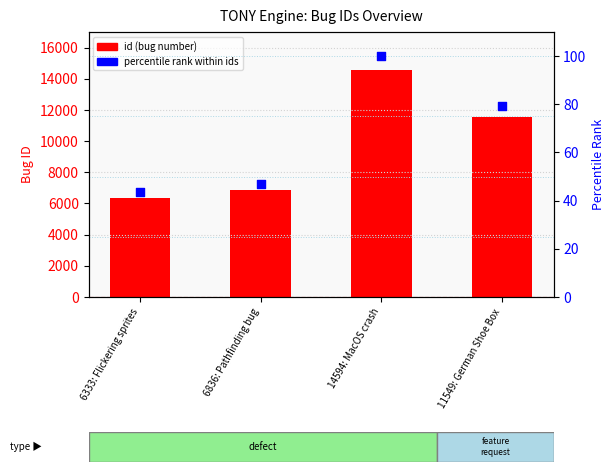

Which series has the widest spread of Y values?

id (bug number)